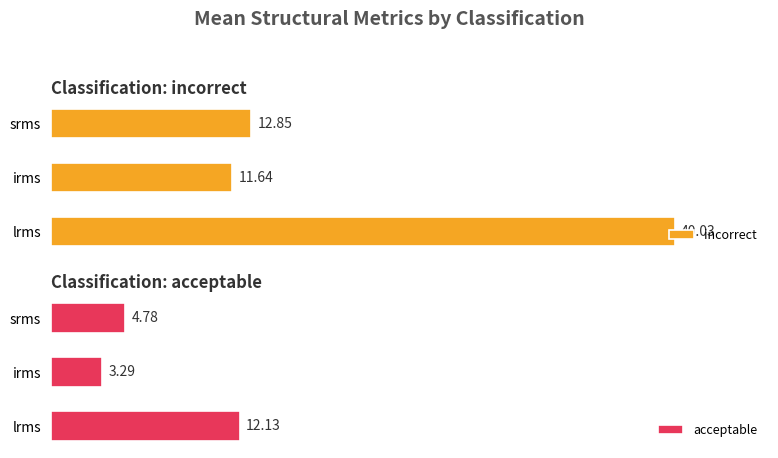

List the labels in order of incorrect value, smallest first.

irms, srms, lrms